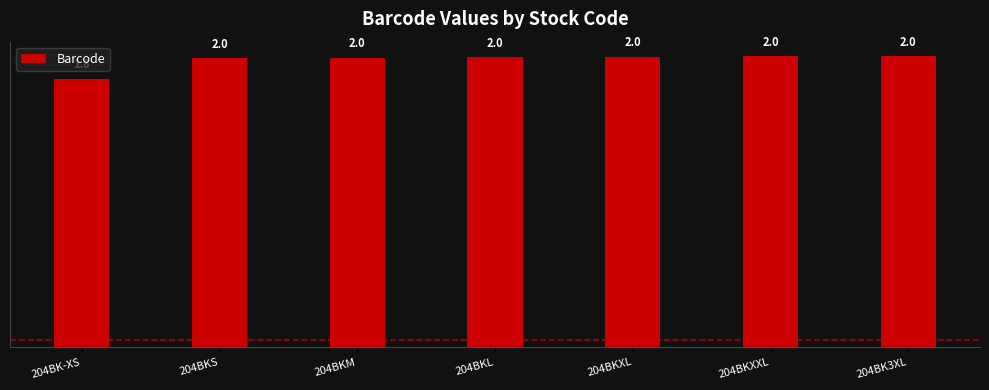

Approximately how many times larger is the value at 204BK-XS compared to 204BKXXL?

0.9